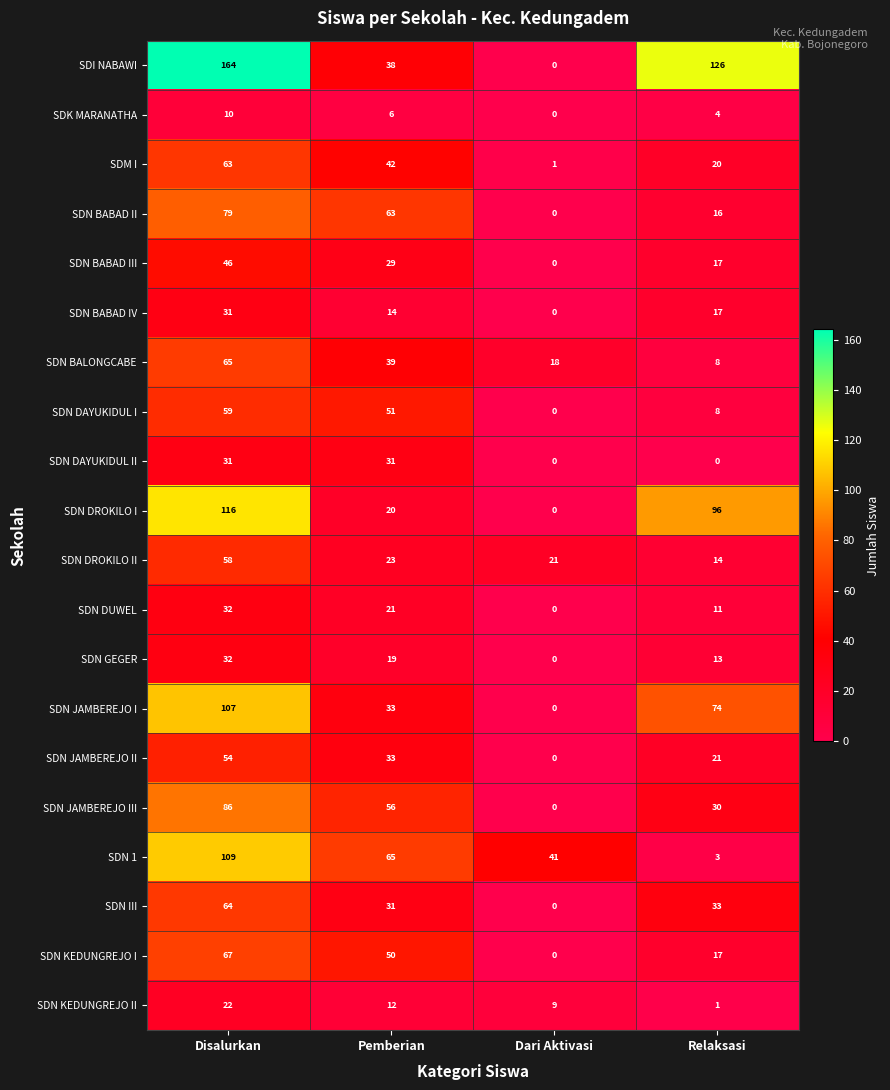

Which series has the largest range (max minus min)?

SDI NABAWI